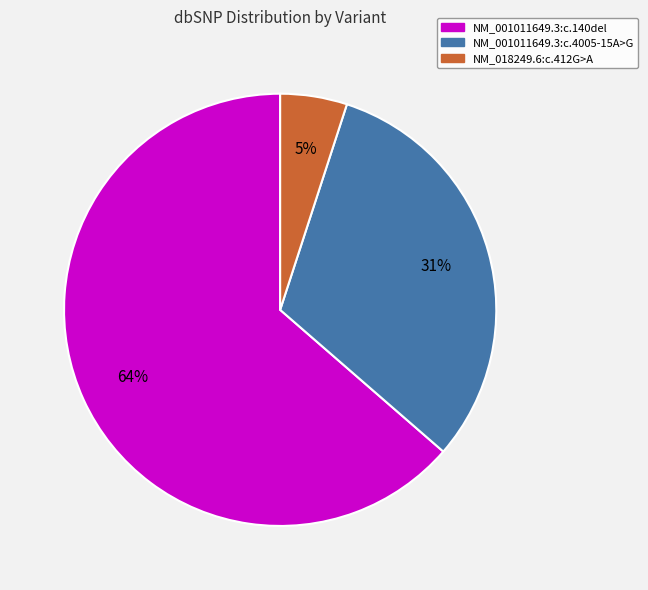

True or false: NM_001011649.3:c.140del accounts for 54% of the total.

False